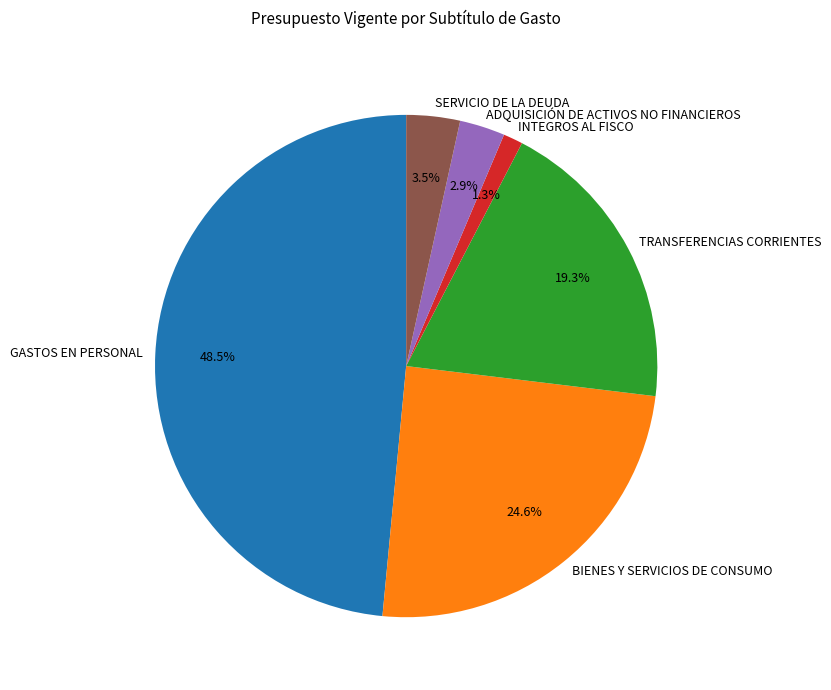

How much of the chart is everything except TRANSFERENCIAS CORRIENTES?

80.7%